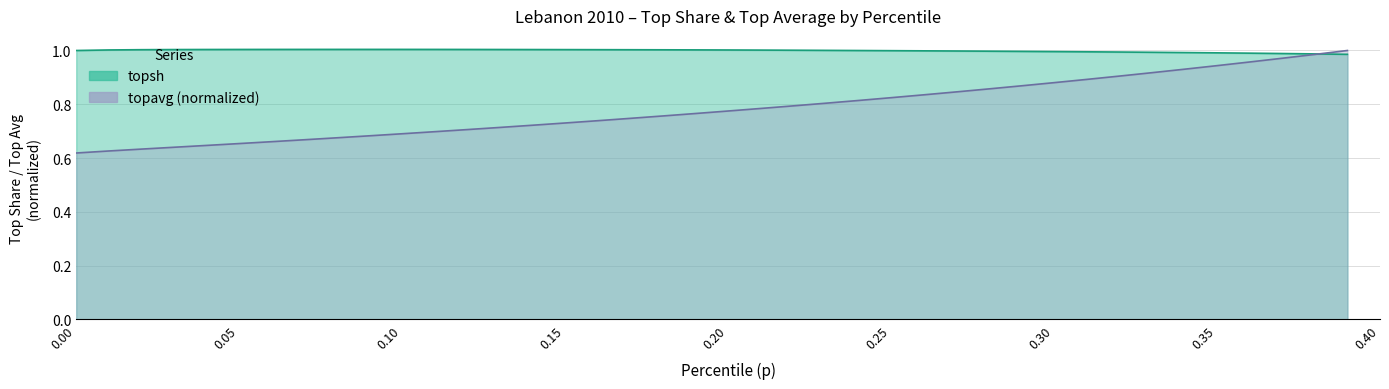

Reading right to left, what are all the values shown in this chart?

topsh: 1.0	1.0	1.0	1.0	1.0	1.0	1.0	1.0	1.0	1.0	1.0	1.0	1.0	1.0	1.0	1.0	1.0	1.0	1.0	1.0	1.0	1.0	1.0	1.0	1.0	1.0	1.0	1.0	1.0	1.0	1.0	1.0	1.0	1.0	1.0	1.0	1.0	1.0	1.0	1.0
topavg: 1.0	1.0	1.0	1.0	0.9	0.9	0.9	0.9	0.9	0.9	0.9	0.9	0.8	0.8	0.8	0.8	0.8	0.8	0.8	0.8	0.8	0.8	0.7	0.7	0.7	0.7	0.7	0.7	0.7	0.7	0.7	0.7	0.7	0.7	0.7	0.6	0.6	0.6	0.6	0.6